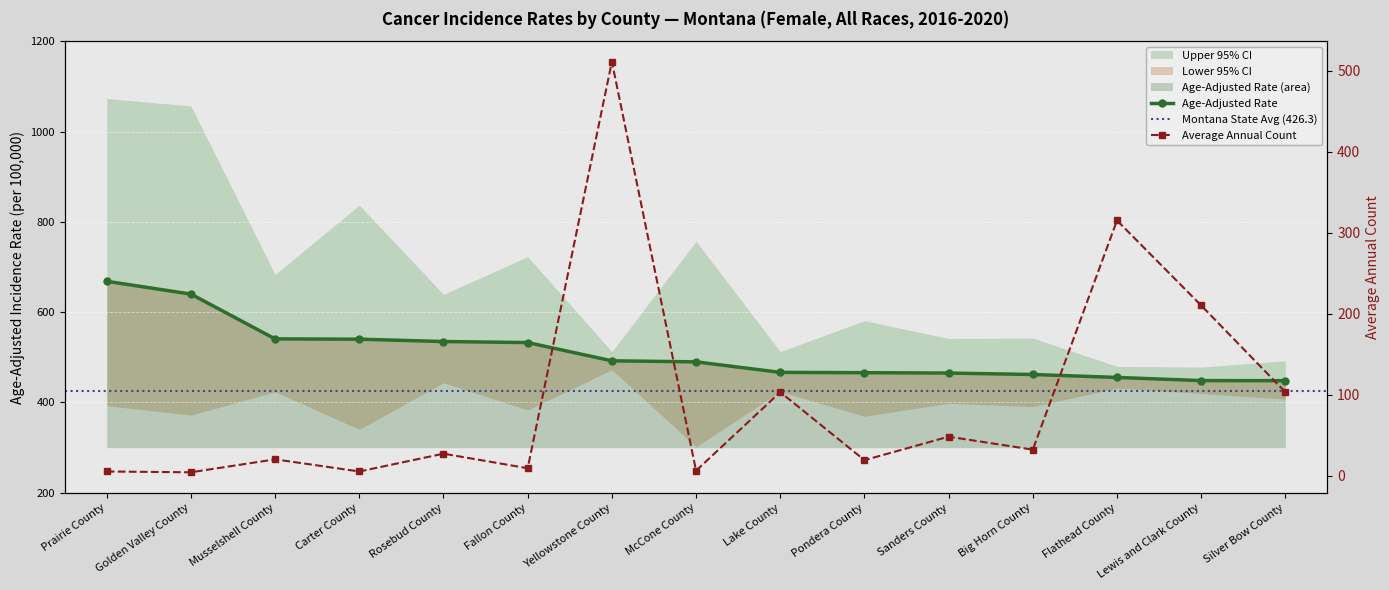

What is the difference between the maximum and minimum values in the Age-Adjusted Rate series?

220.1